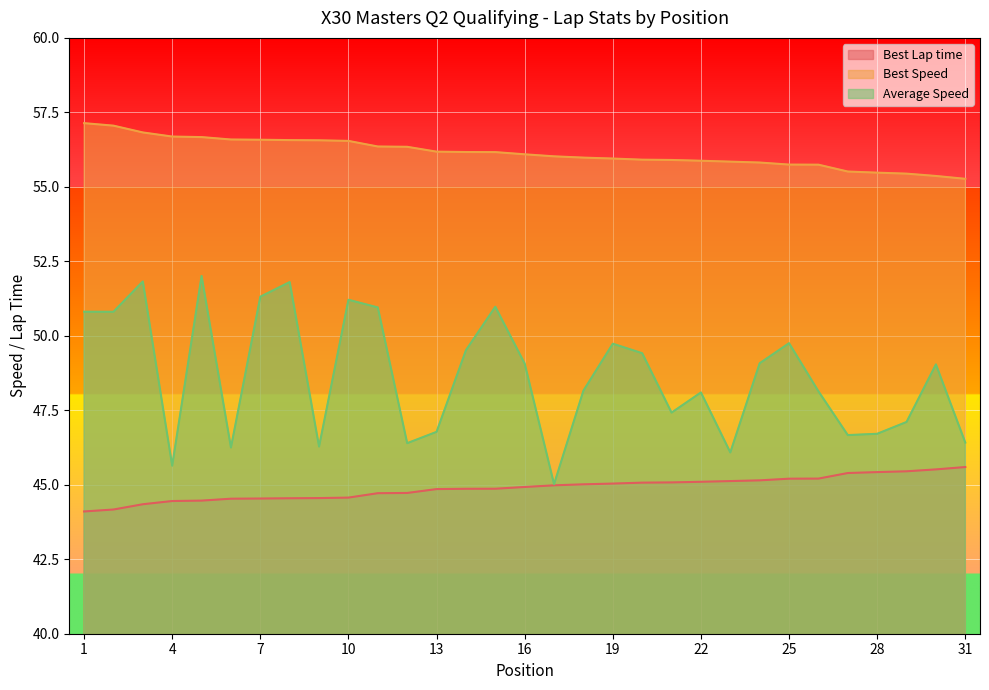

True or false: Average Speed has a value of 49.8 at 25.

True